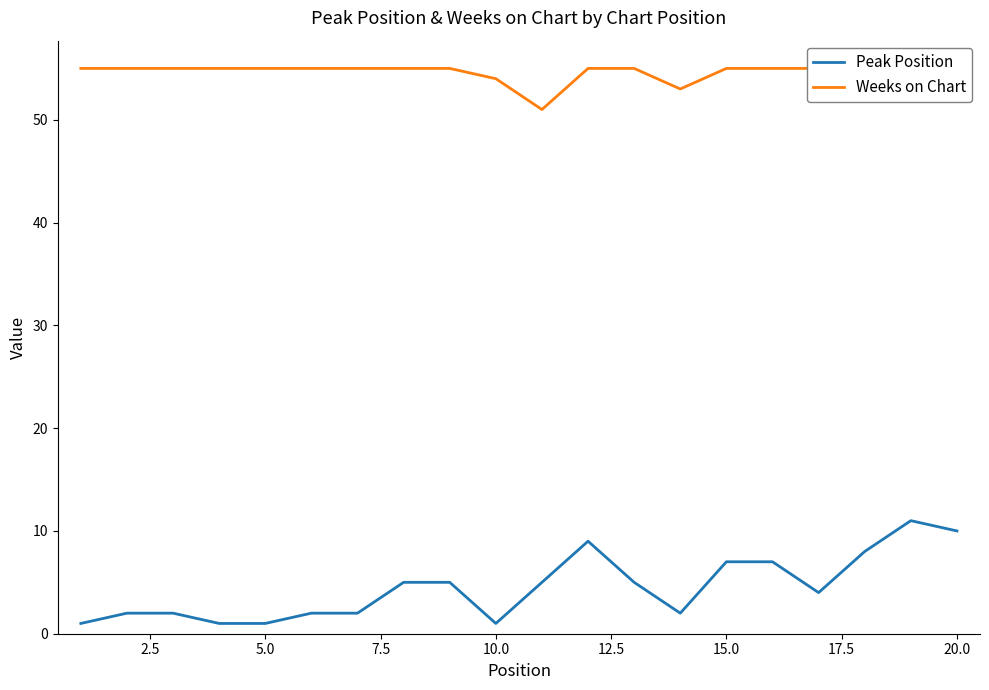

True or false: Weeks on Chart has more than 0 interior local peaks.

False